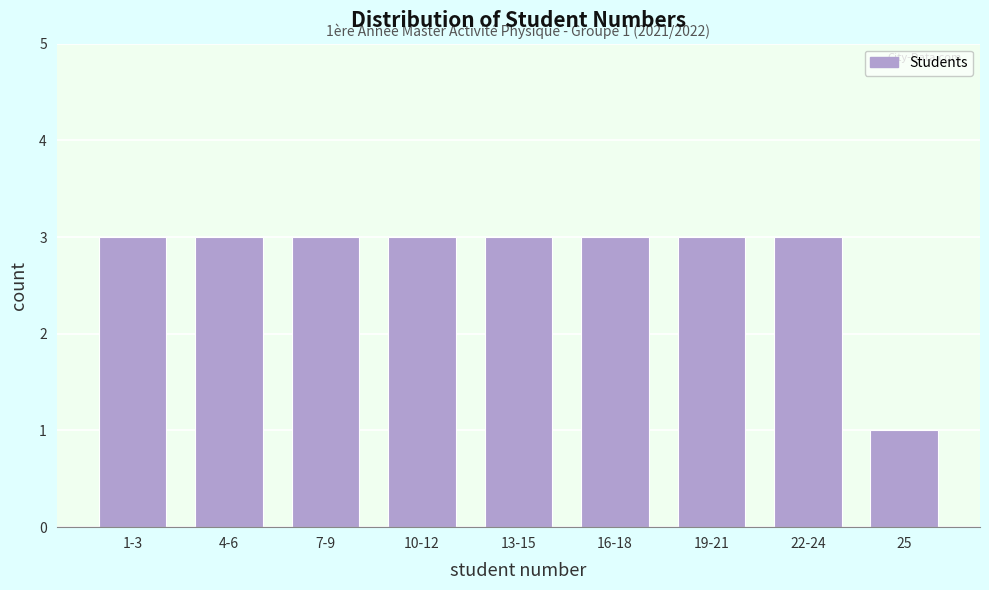

Reading right to left, extract all data points from this chart.

1	3	3	3	3	3	3	3	3